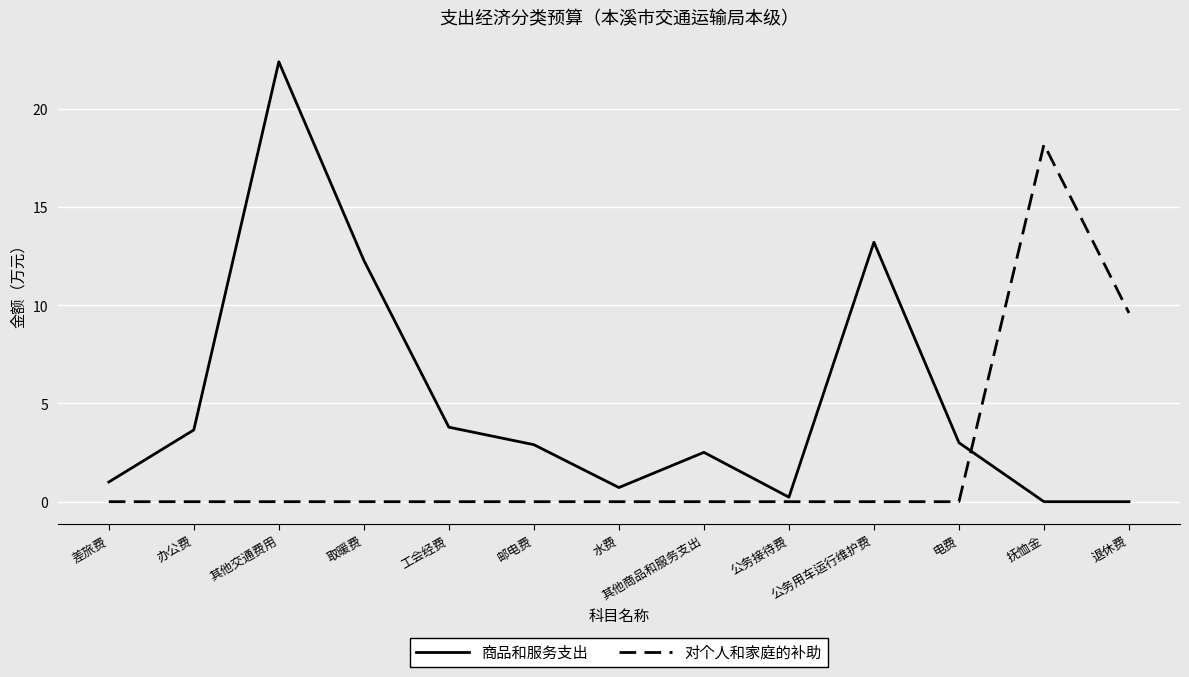

What are all the series names shown in the legend?

商品和服务支出, 对个人和家庭的补助